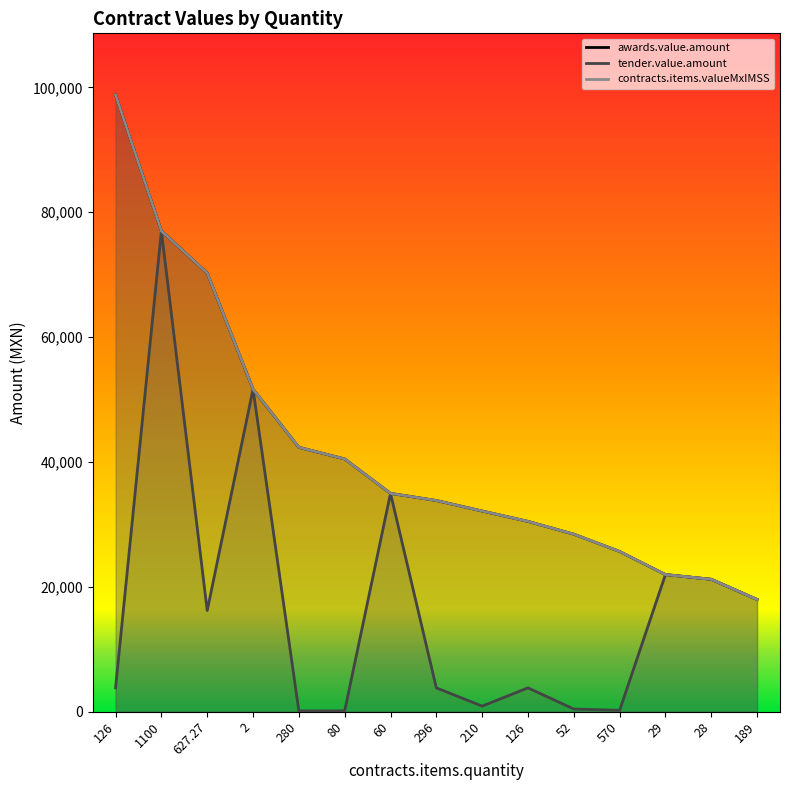

How many interior local peaks does the tender.value.amount series have?

5